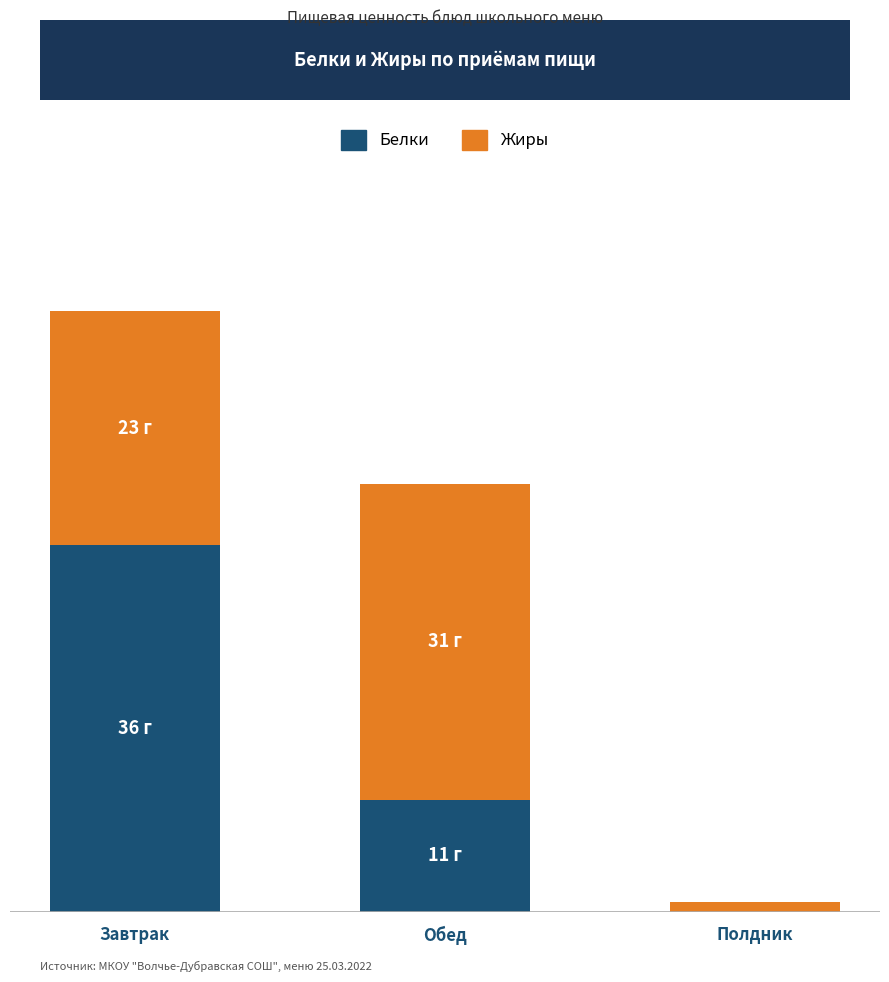

Are the bars grouped side by side (vs. stacked)?

No